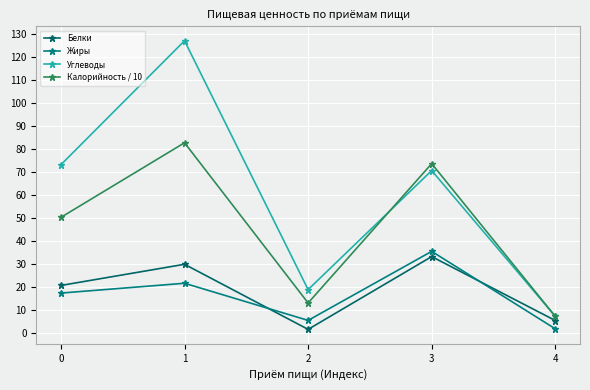

How many intersections are there between Жиры and Белки?

2